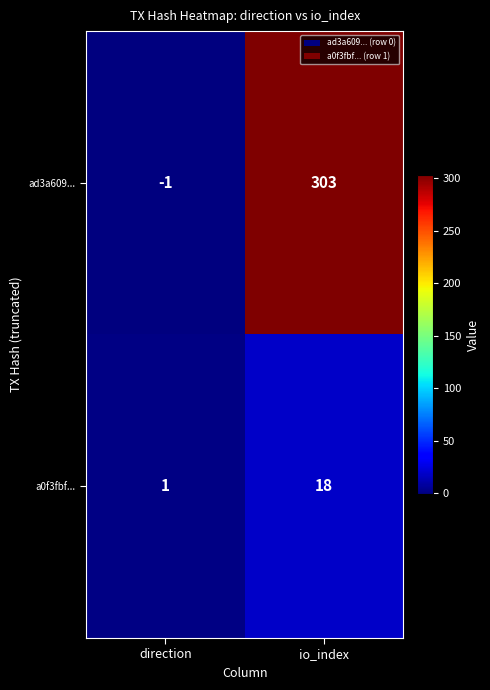

Which series has the widest spread of values?

ad3a609...